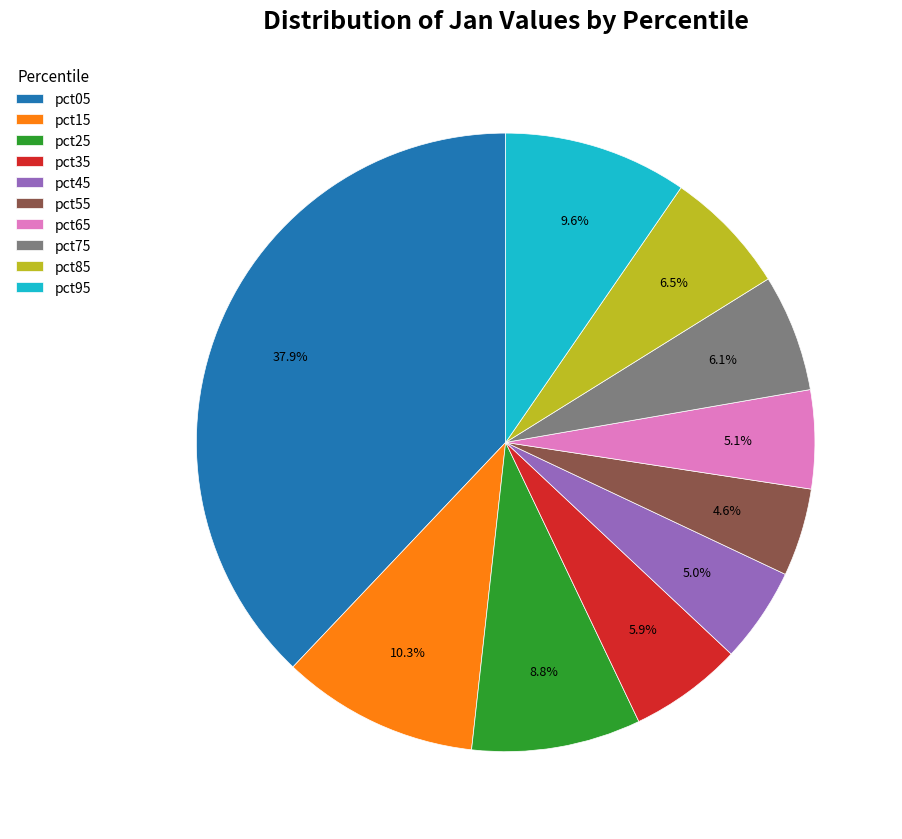

Does pct85 account for over 50% of the chart?

No